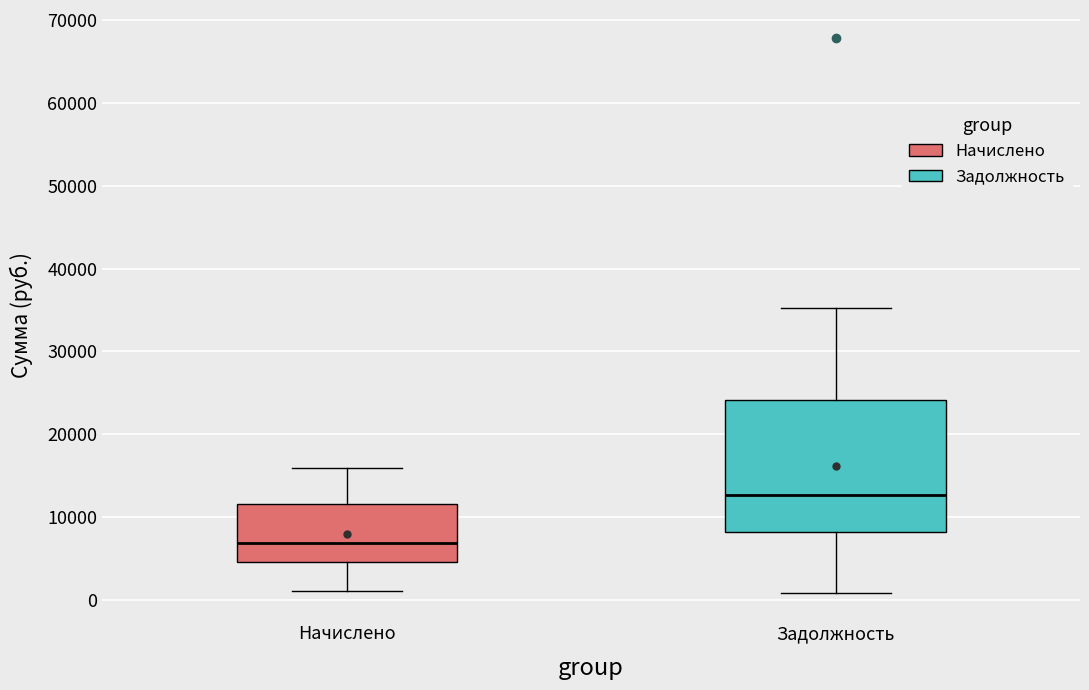

Where does the lower whisker of the box for Задолжность end on the y-axis? The values are not printed on the chart, so give them approximately, as read against the axis.

1000